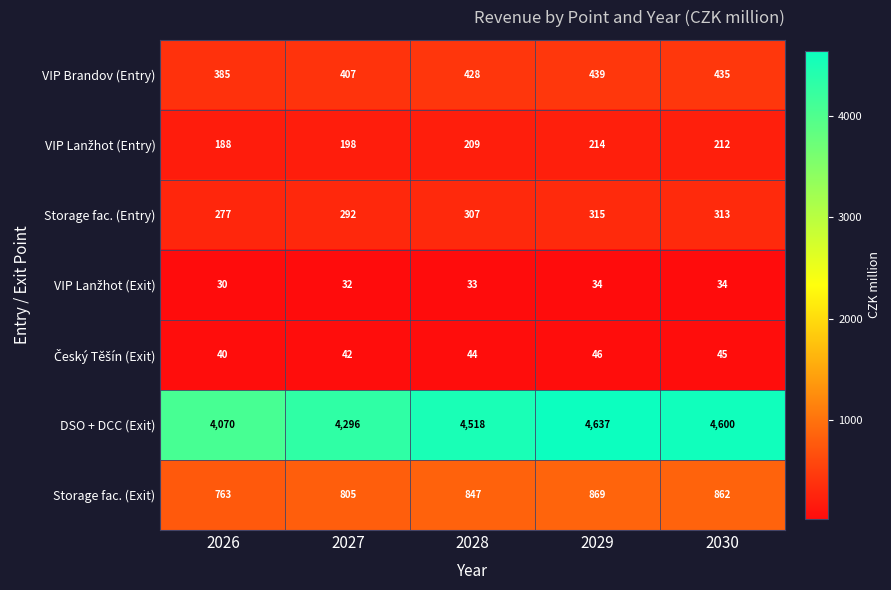

Read the Storage fac. (Entry) value at 2030.

313